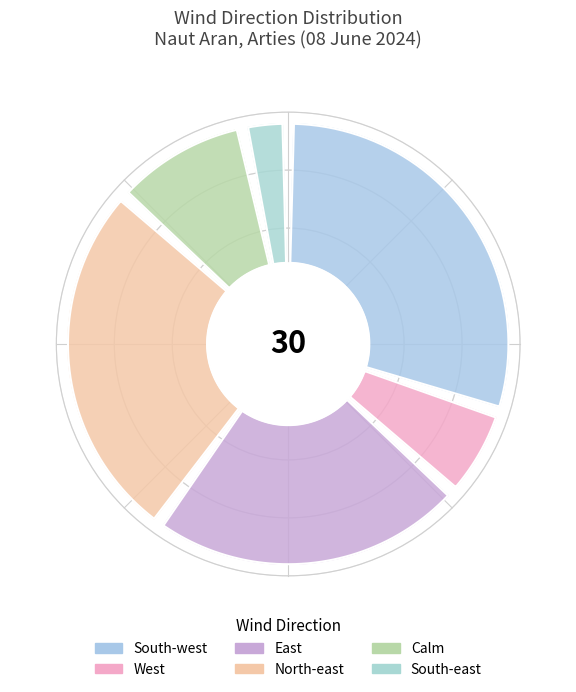

Which category has the smallest portion of the pie?

South-east